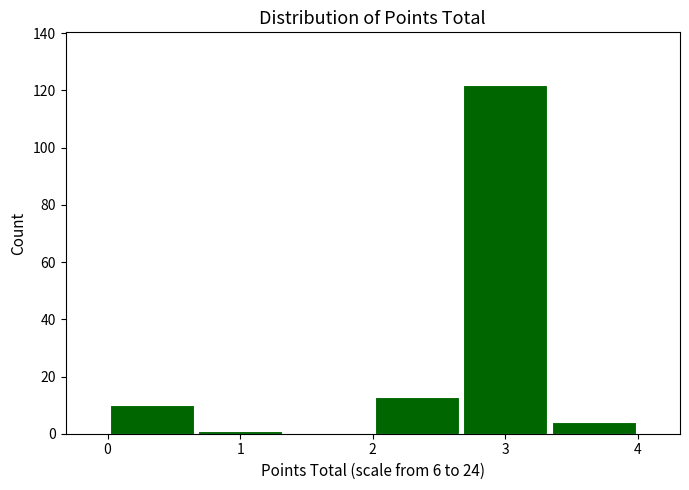

Reading left to right, transcribe this chart: for each bar, give the range it covers on the x-axis and its height. Neither the bar edges nor the heights are printed on the chart, so give them approximately, as read against the axes.

0.0 to 0.7: 10
0.7 to 1.3: under 2
1.3 to 2.0: 0
2.0 to 2.7: 14
2.7 to 3.3: 122
3.3 to 4.0: 4